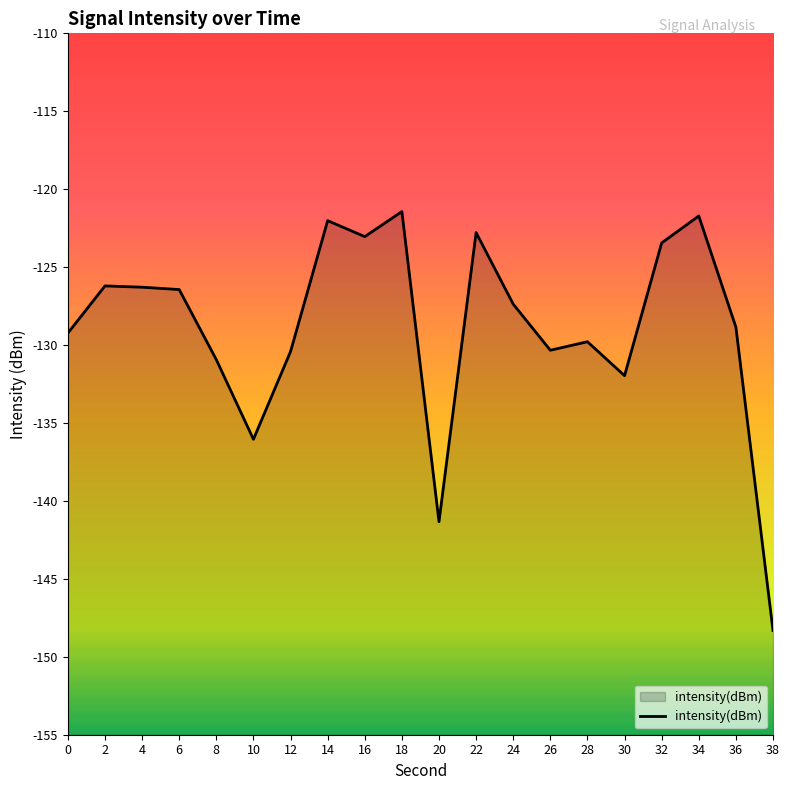

What is the minimum value shown in the chart?

-148.3